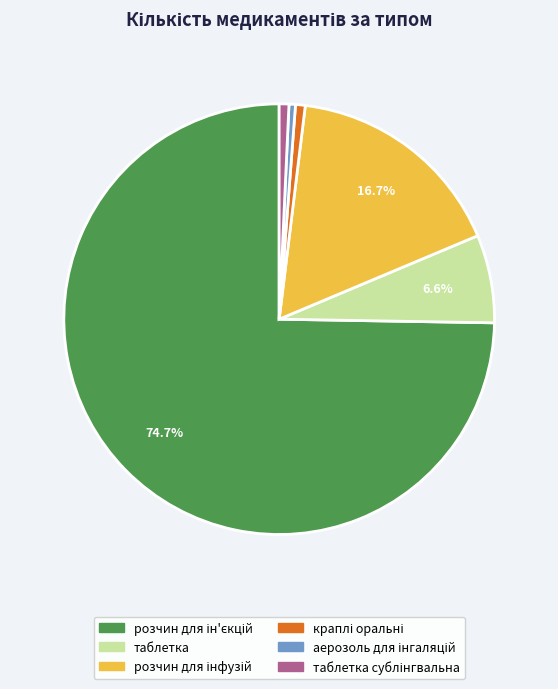

Does any single category account for the majority?

Yes